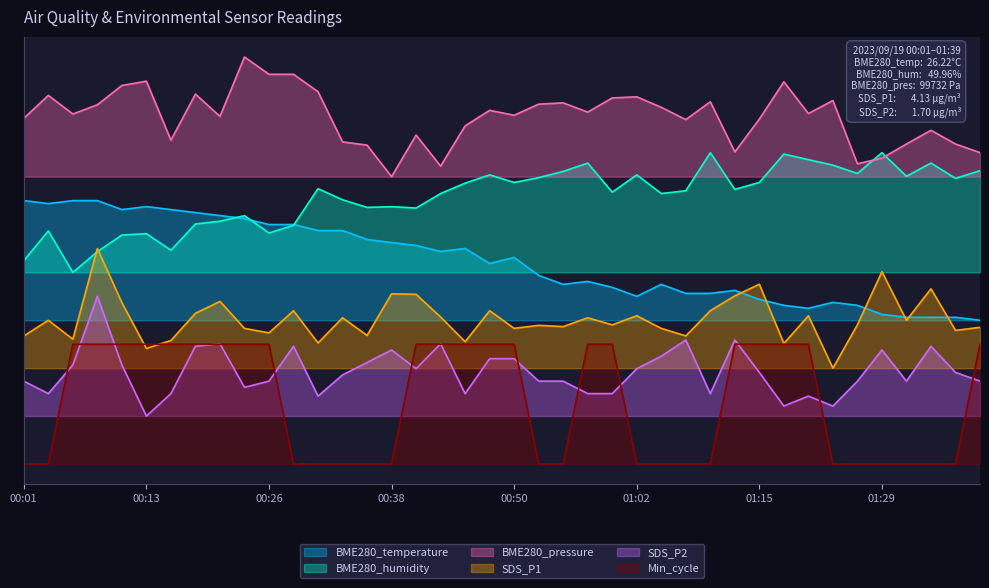

What are all the series names shown in the legend?

BME280_temperature, BME280_humidity, BME280_pressure, SDS_P1, SDS_P2, Min_cycle